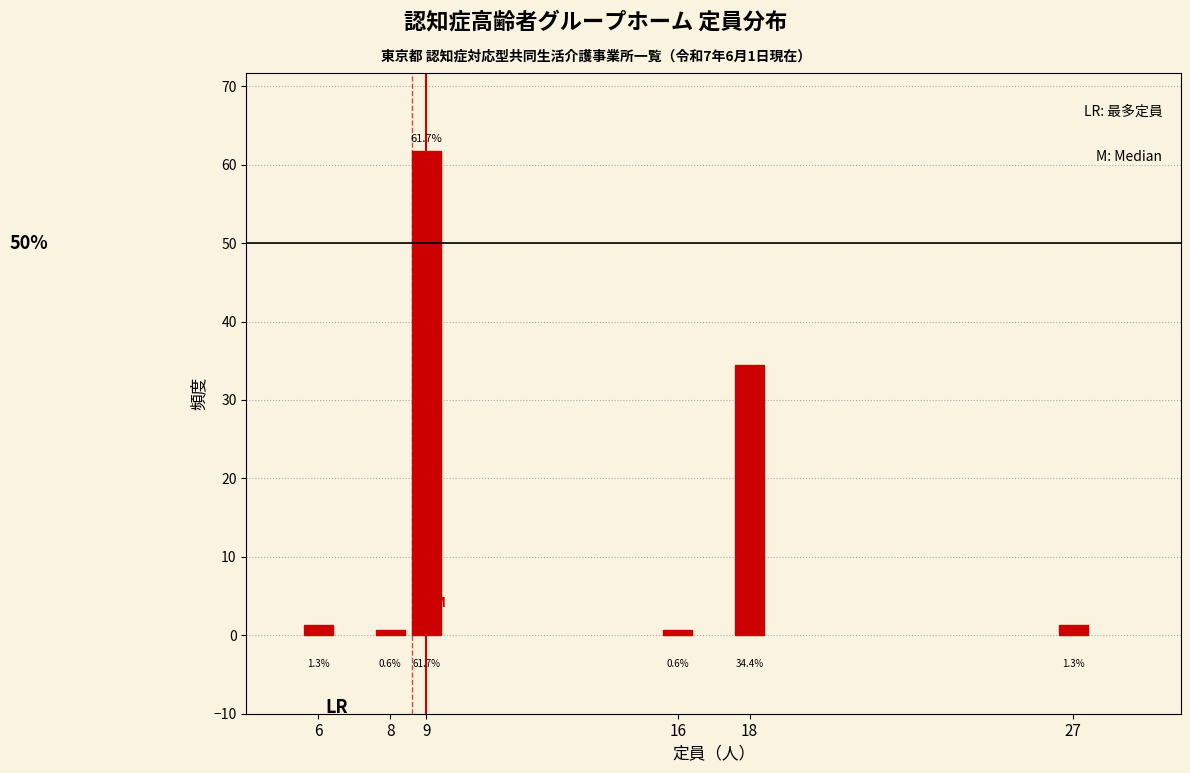

Reading left to right, extract all data points from this chart.

1.3	0.6	61.7	0.6	34.4	1.3